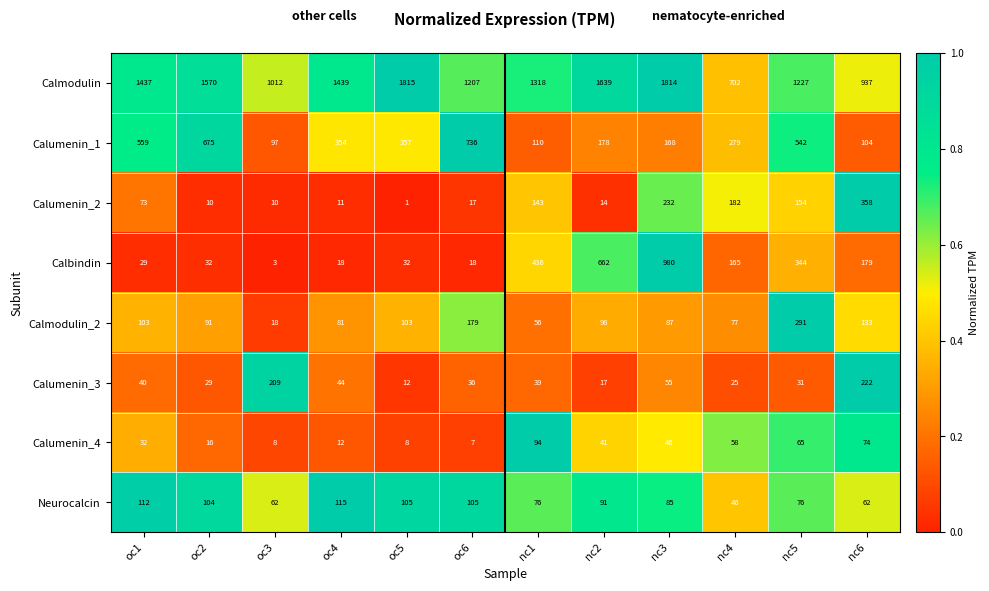

List the series in order of their peak value, lowest first.

Calumenin_4, Neurocalcin, Calumenin_3, Calmodulin_2, Calumenin_2, Calumenin_1, Calbindin, Calmodulin